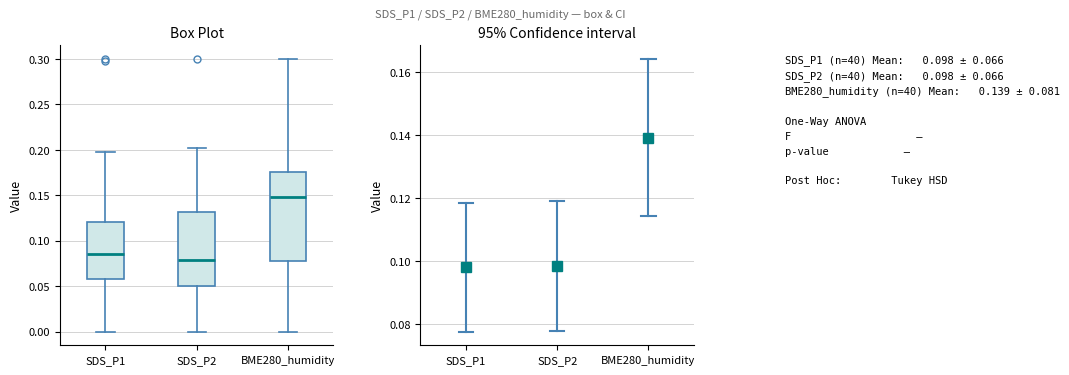

Reading left to right, transcribe this box plot: for each box, give where its median line is, the range the box spans, and where its two whiskers end, as read against the y-axis. The values are not printed on the chart, so give them approximately, as read against the axis.

SDS_P1: median 0.085, box 0.060 to 0.120, whiskers 0.000 to 0.195
SDS_P2: median 0.080, box 0.050 to 0.130, whiskers 0.000 to 0.200
BME280_humidity: median 0.150, box 0.080 to 0.175, whiskers 0.000 to 0.300